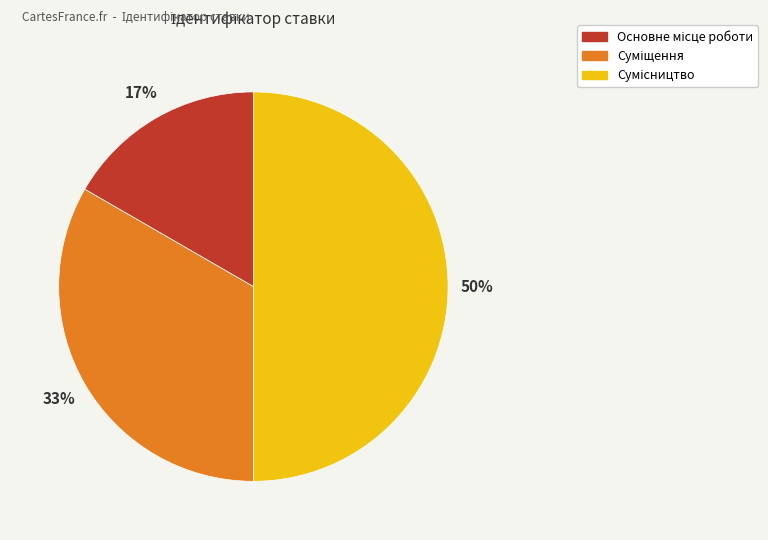

To the nearest percent, what is the average slice percentage?

33%